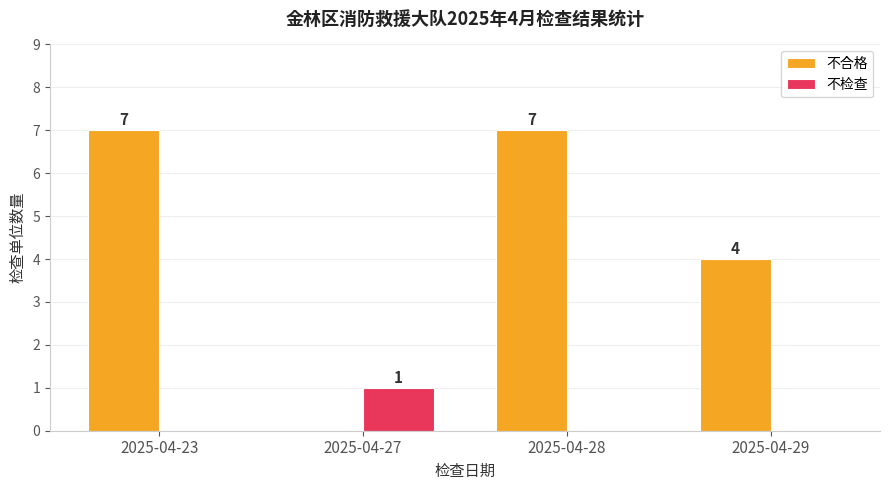

What is the spread (max minus min) of values at 2025-04-28?

7